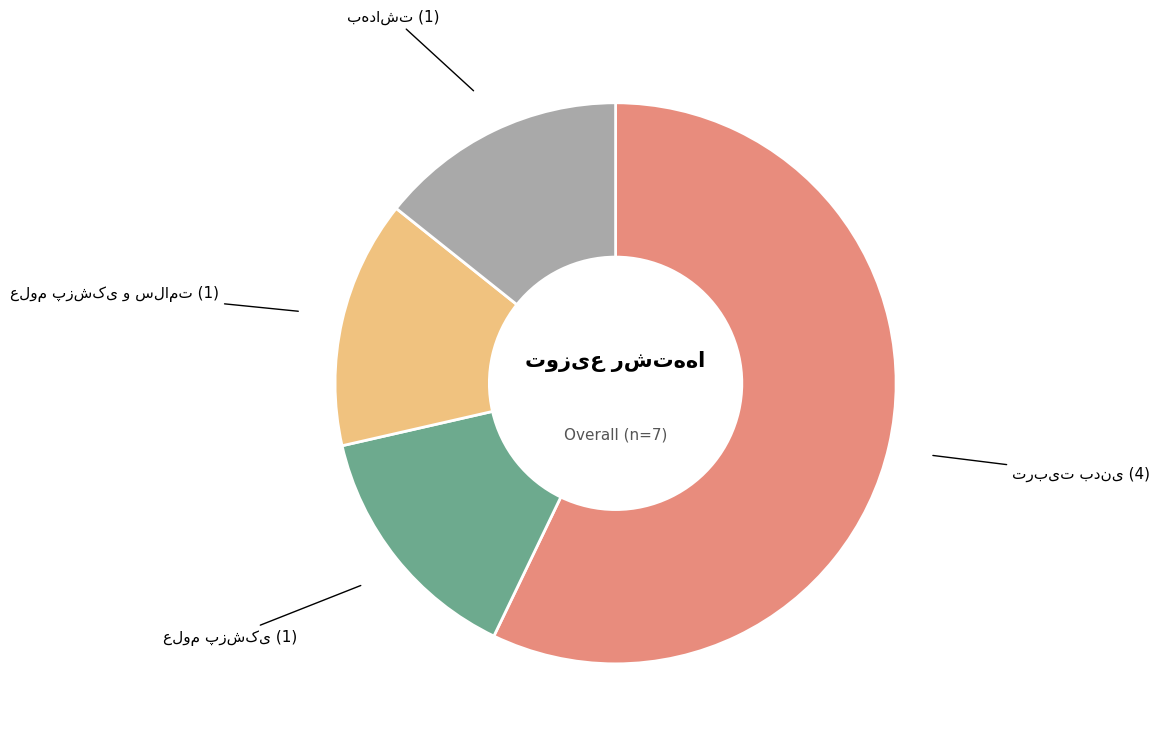

Is there a majority slice in this chart?

Yes